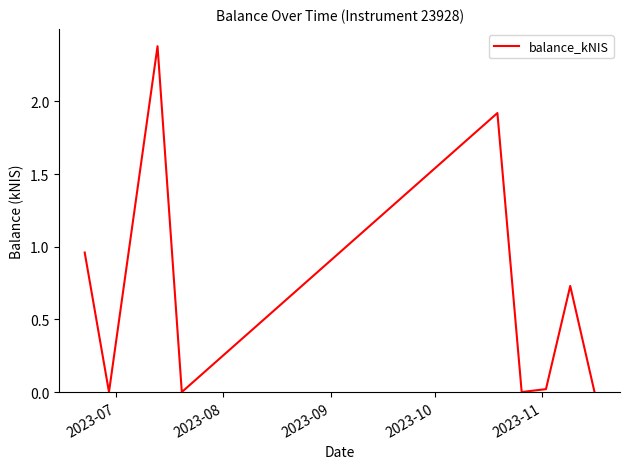

How many lines are shown in the chart?

1